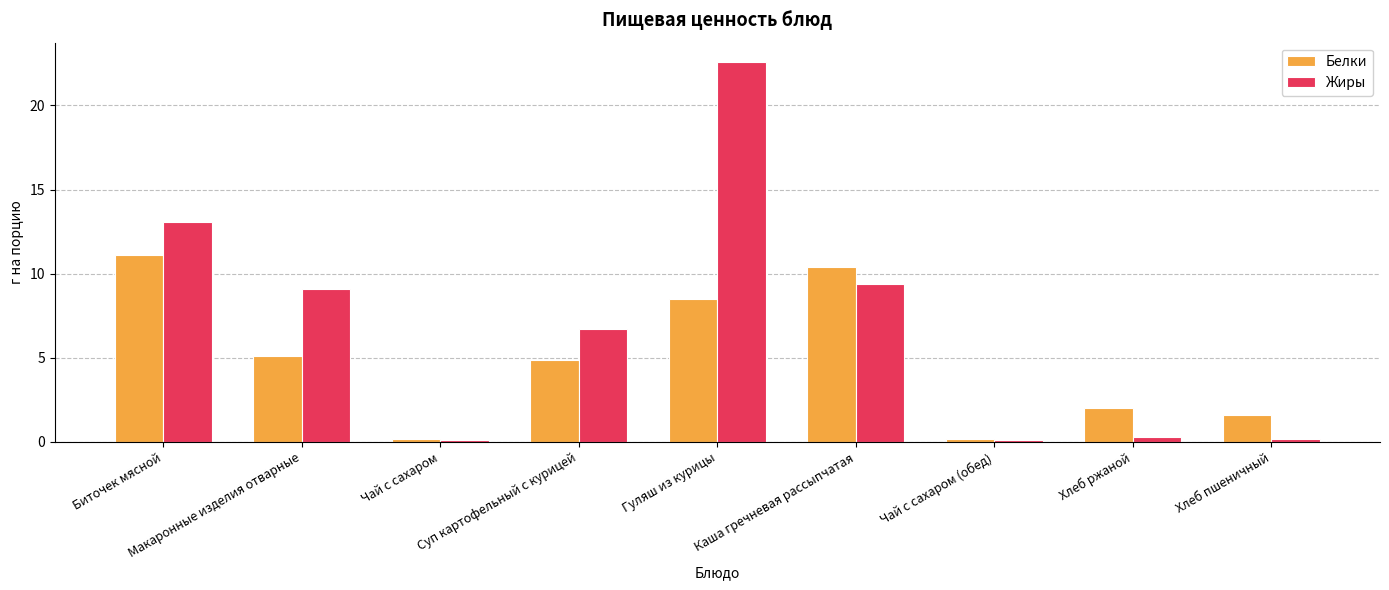

Which series has the widest spread of values?

Жиры